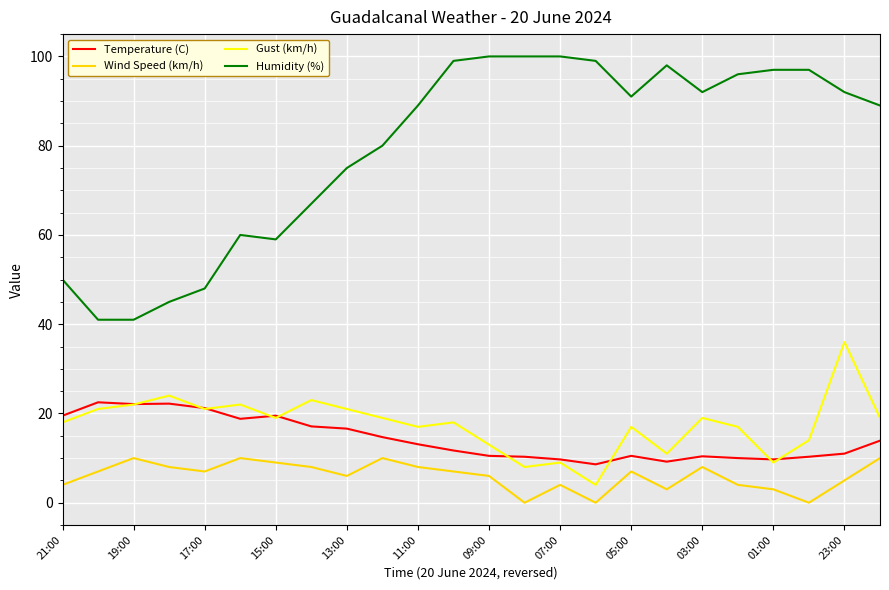

True or false: Wind Speed (km/h) and Humidity (%) cross at least once.

False